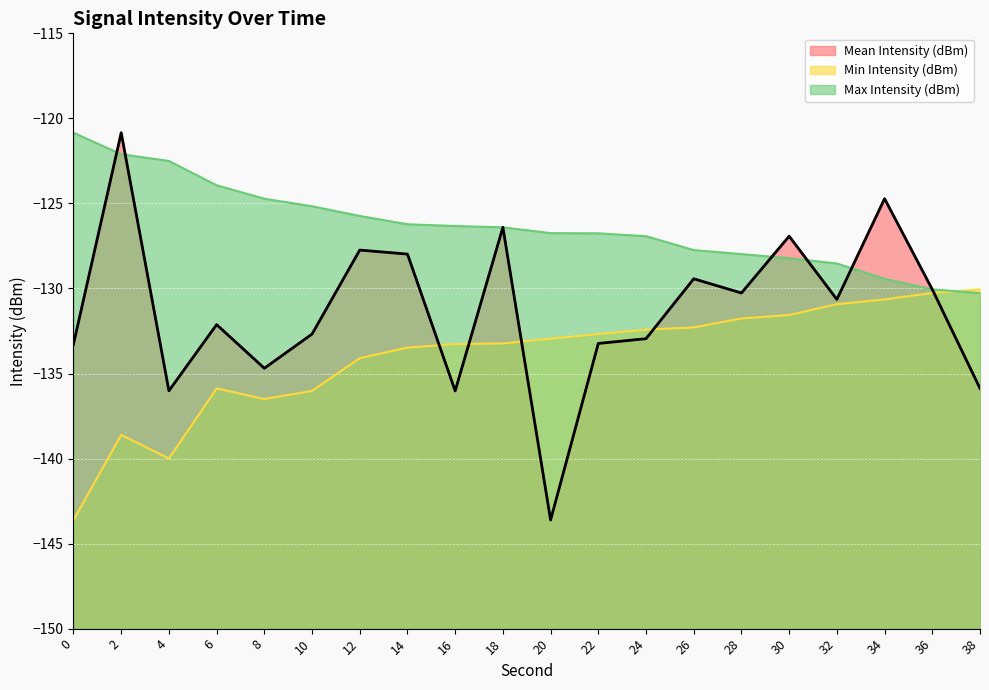

True or false: Max Intensity (dBm) has a value of -188.5 at 0.

False